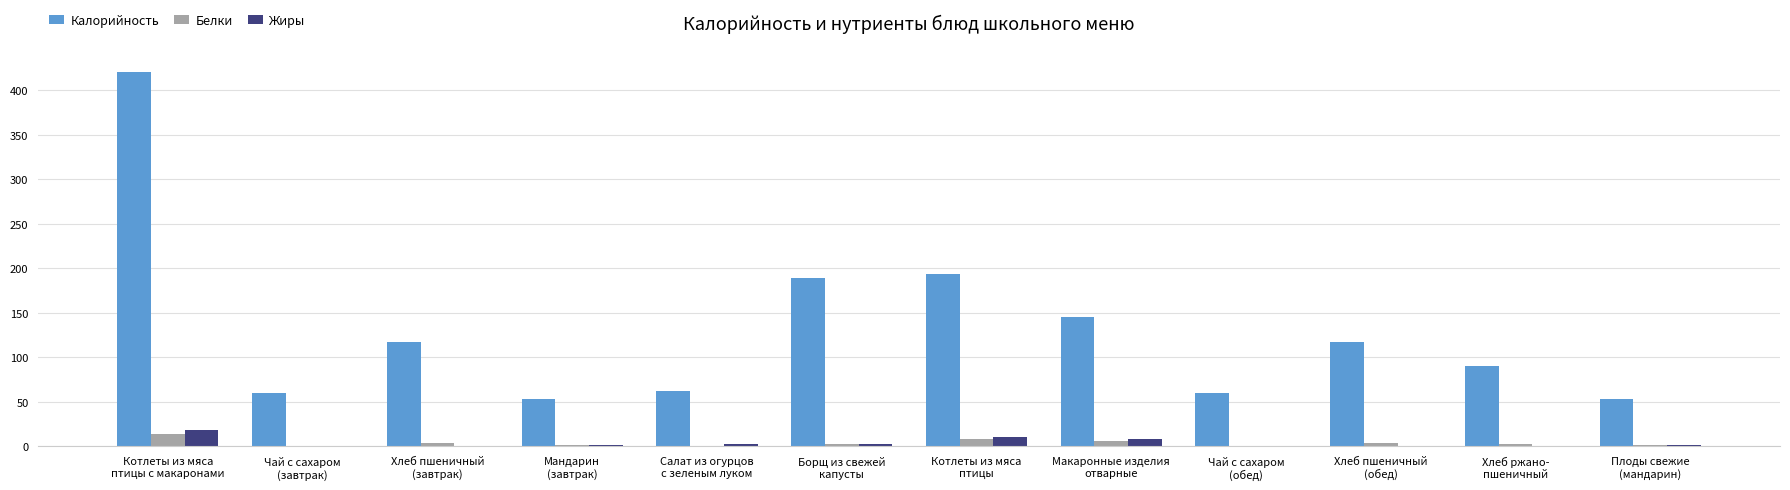

Are the bars horizontal?

No